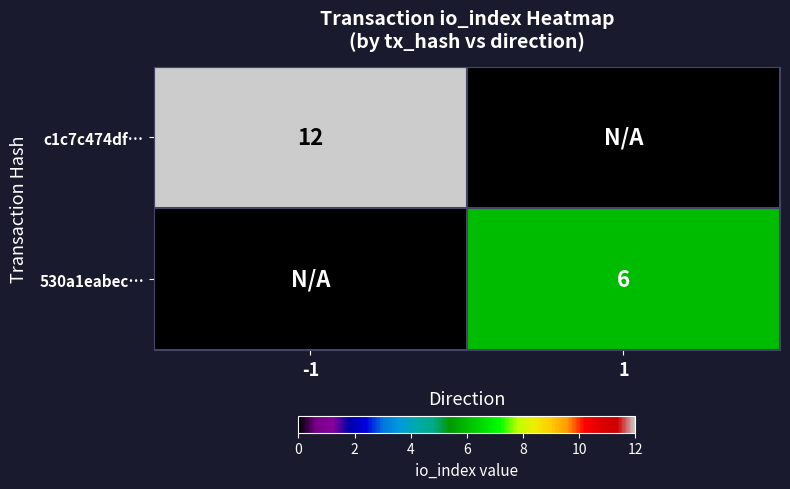

Is it true that 530a1eabec… equals 9 at 1?

False